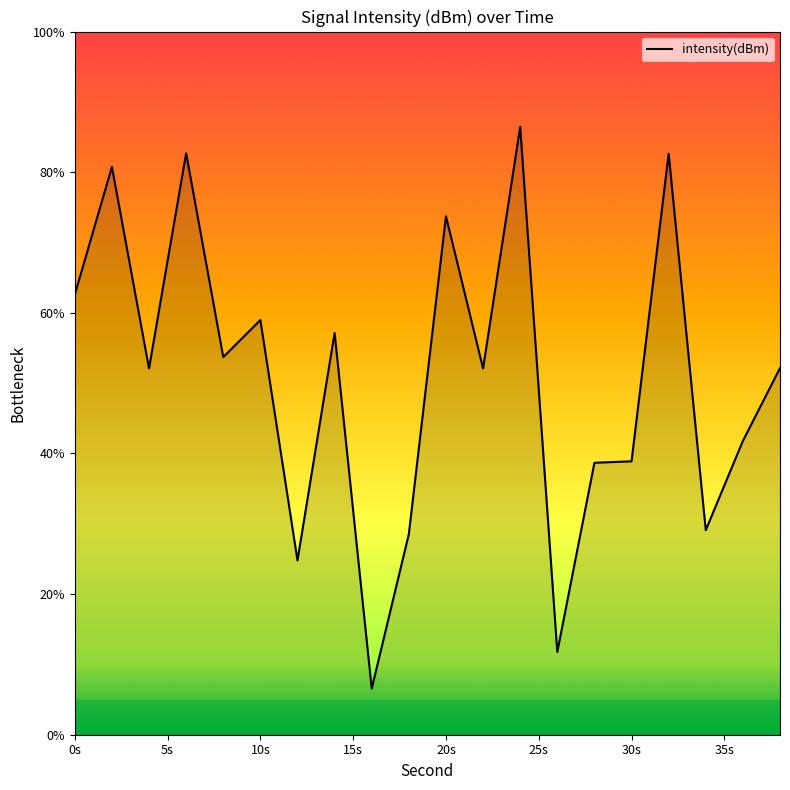

What is the greatest value displayed?

86.4